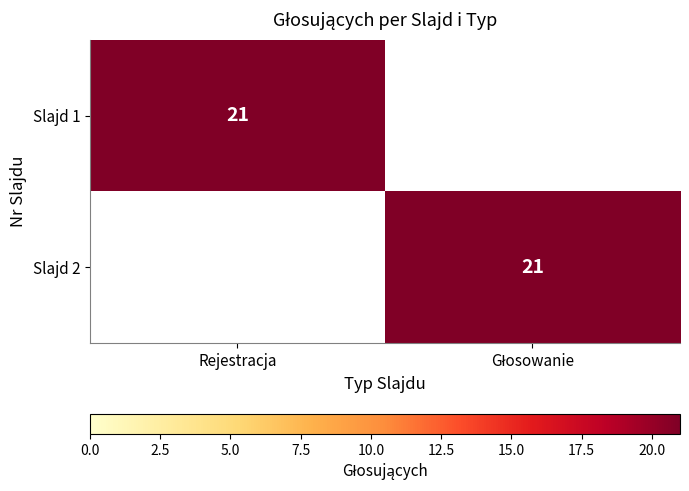

The value of Slajd 1 at Rejestracja is 29. True or false?

False